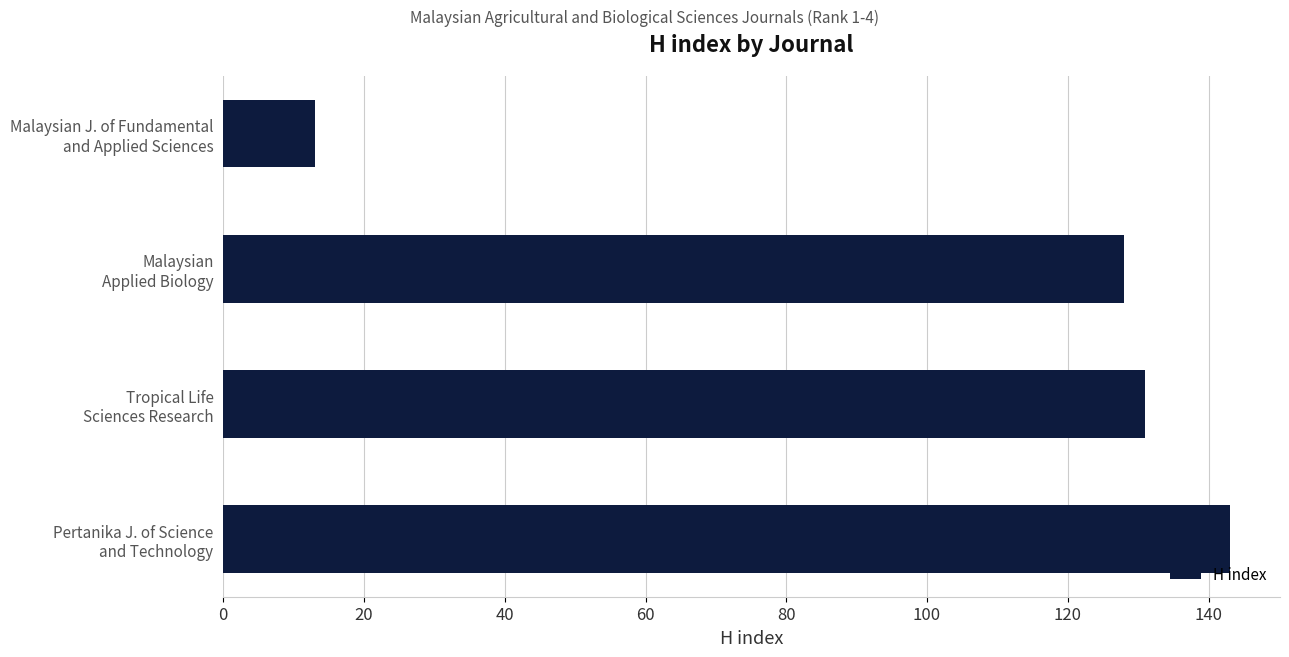

How many bars are there in total?

4